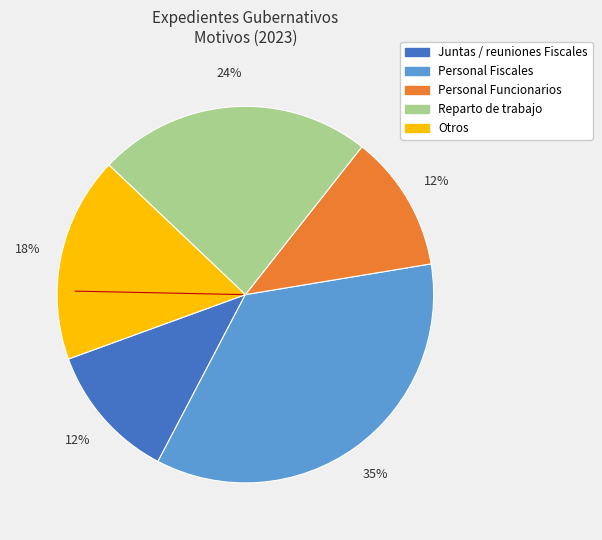

Is it true that Reparto de trabajo is 24% of the pie?

True